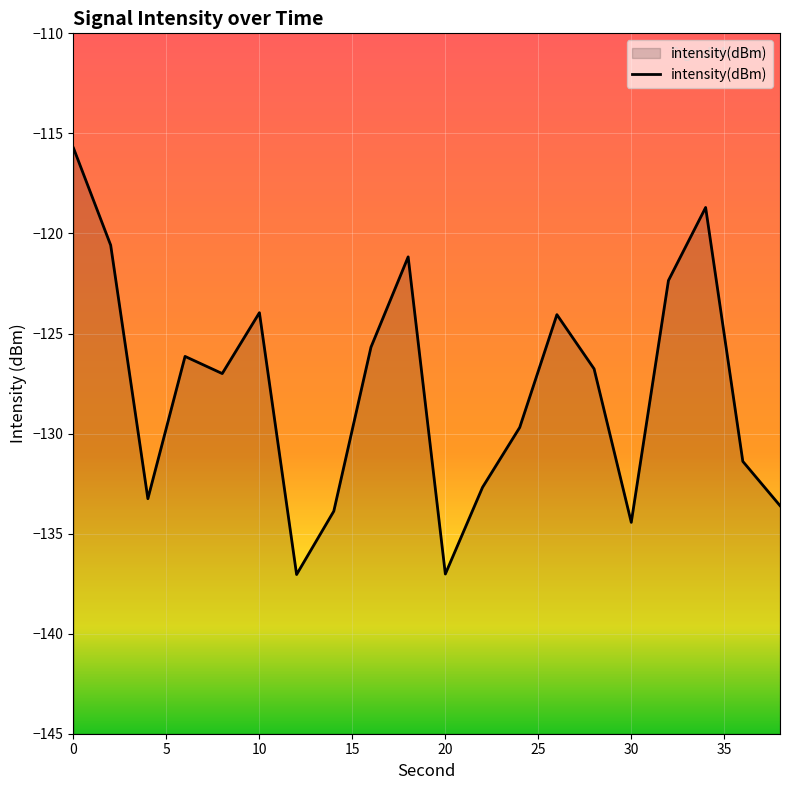

What is the difference between the second highest and second lowest values?

18.3